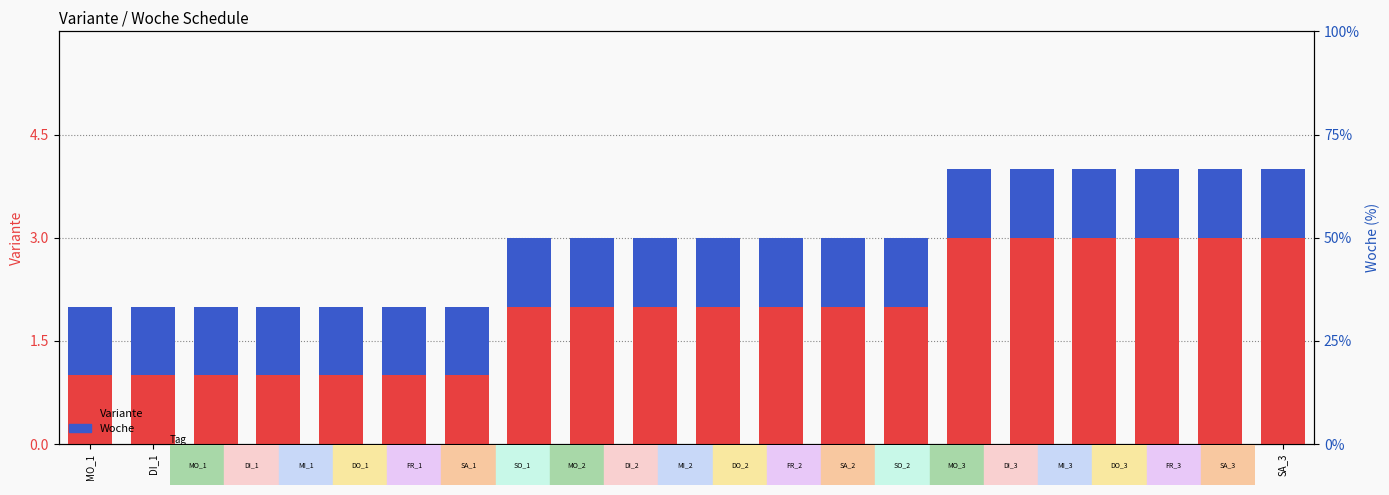

What is the sum of the Variante values at MO_2 and DI_3?

5